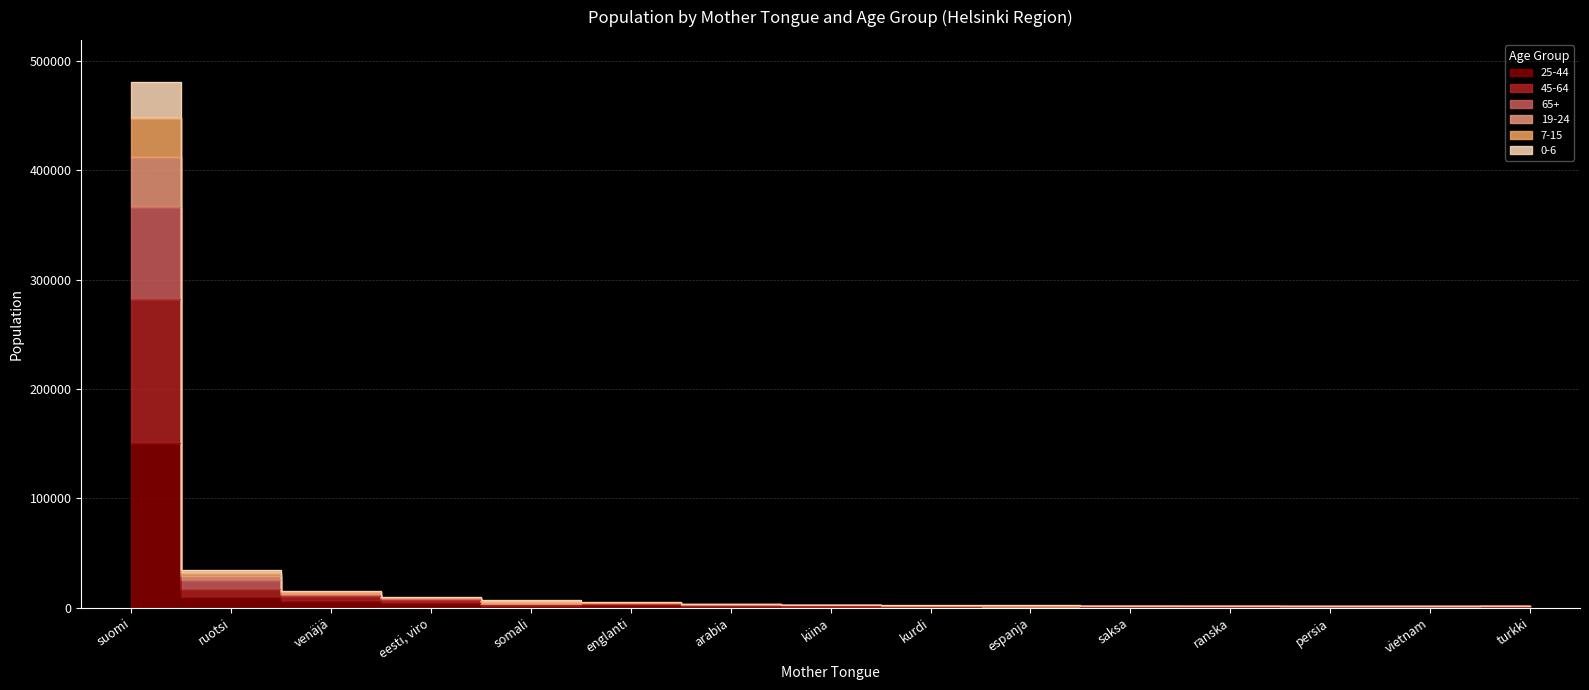

At which label does 19-24 first exceed 2500?

suomi